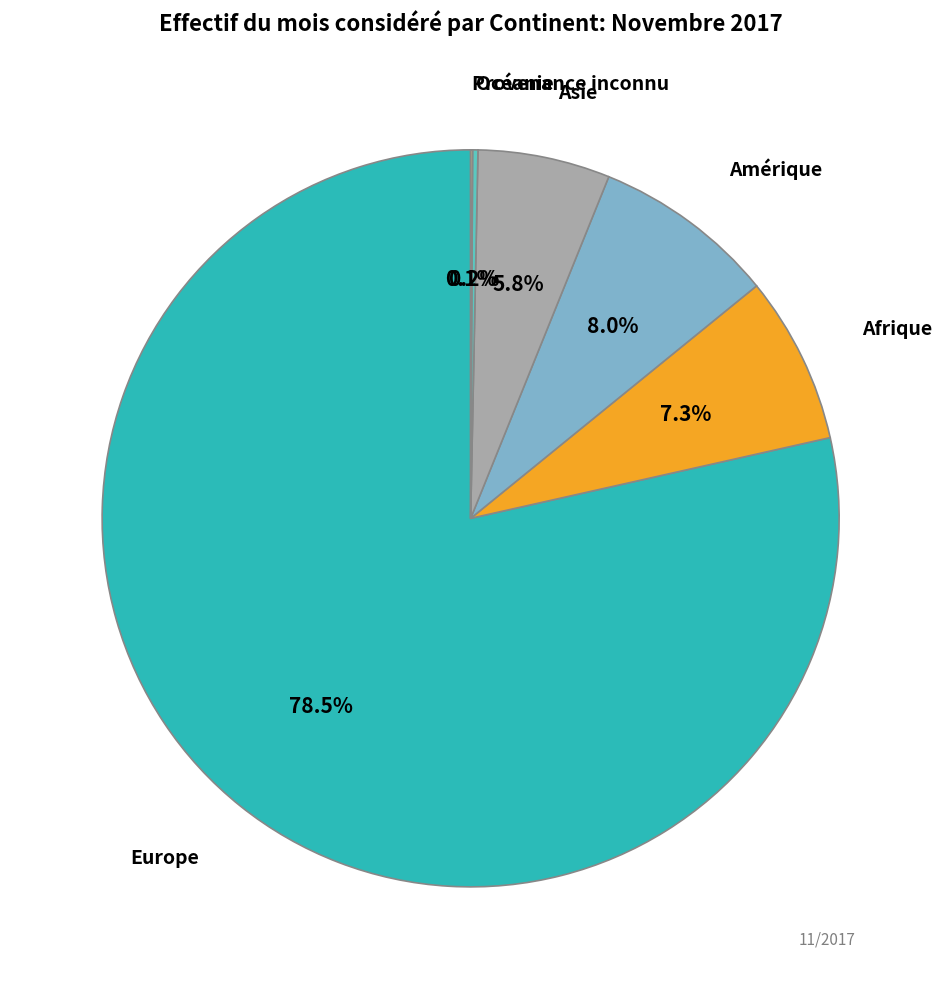

Is there any slice that represents more than half of the pie?

Yes